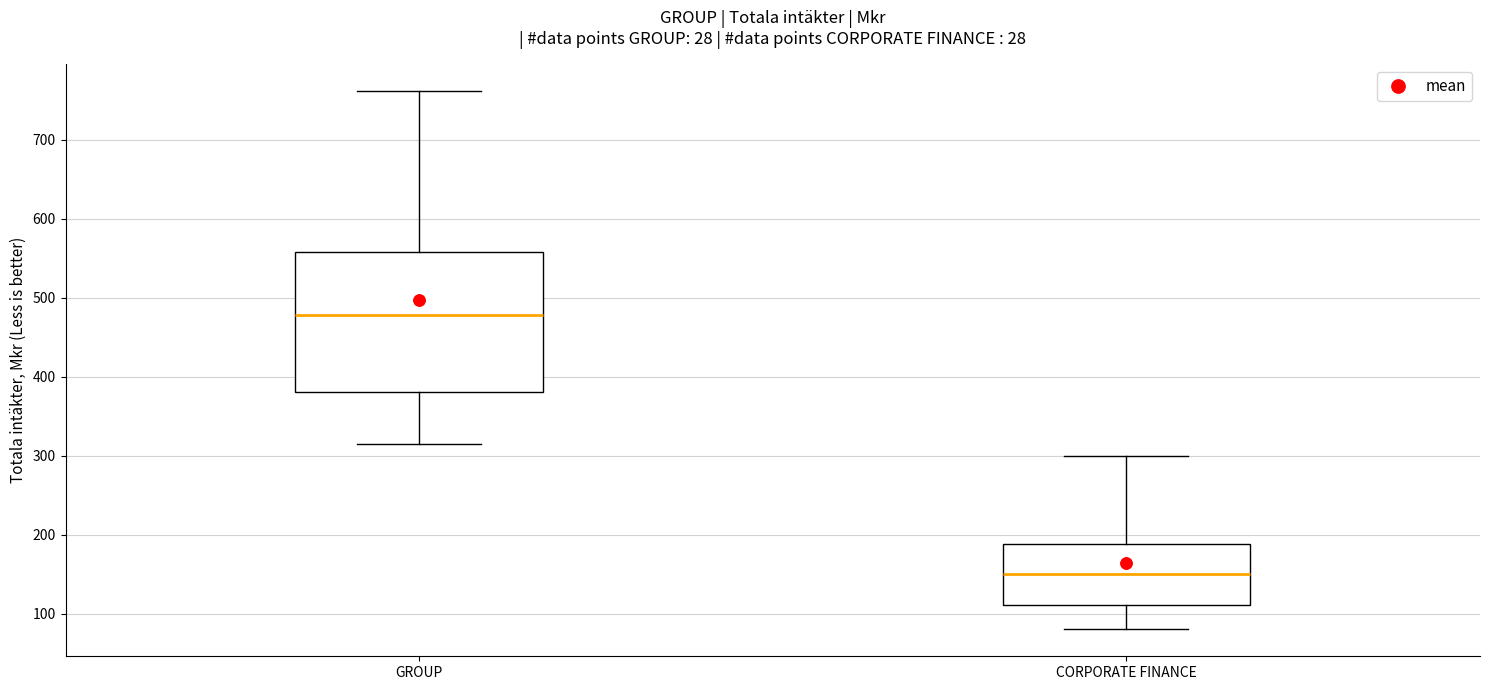

Which box is the tallest, from its lower edge to its upper edge?

GROUP